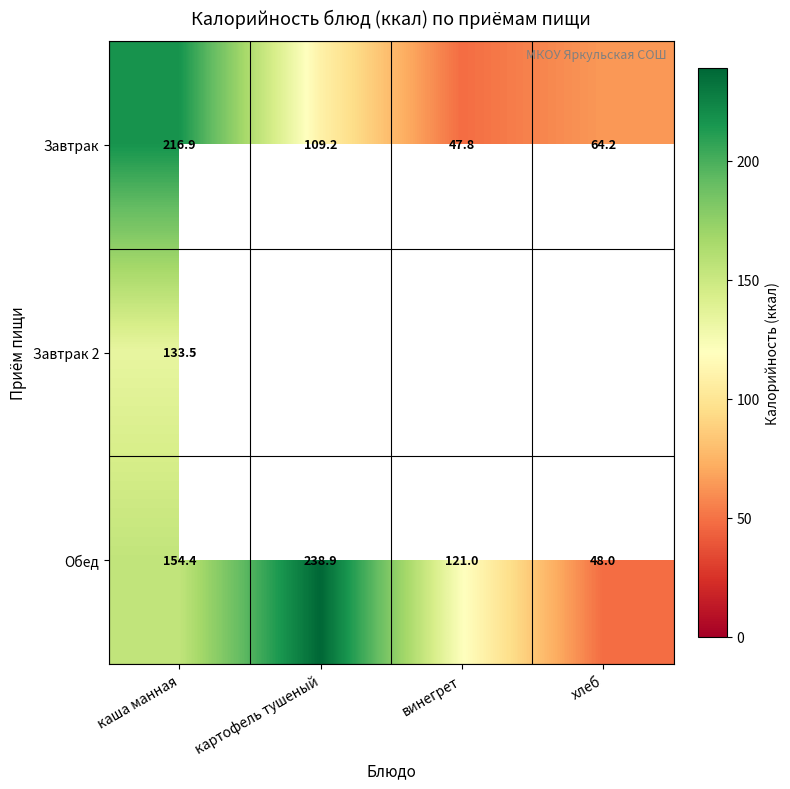

True or false: Завтрак has a value of 64.2 at хлеб.

True